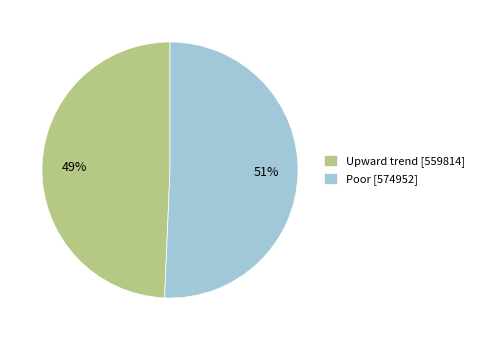

How many segments does this pie chart have?

2